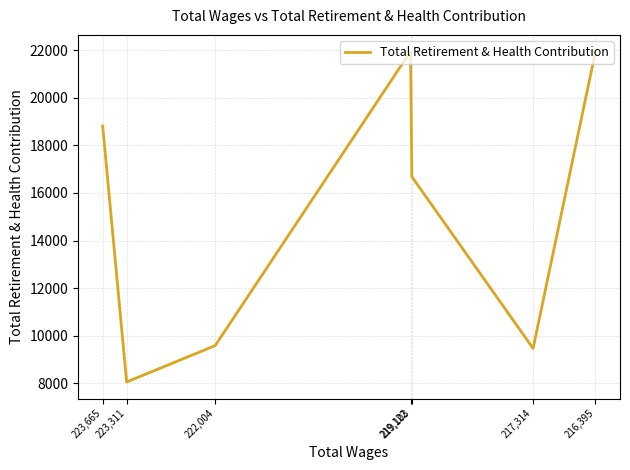

Reading left to right, extract all data points from this chart.

18813	8056	9586	21946	16682	9467	21920